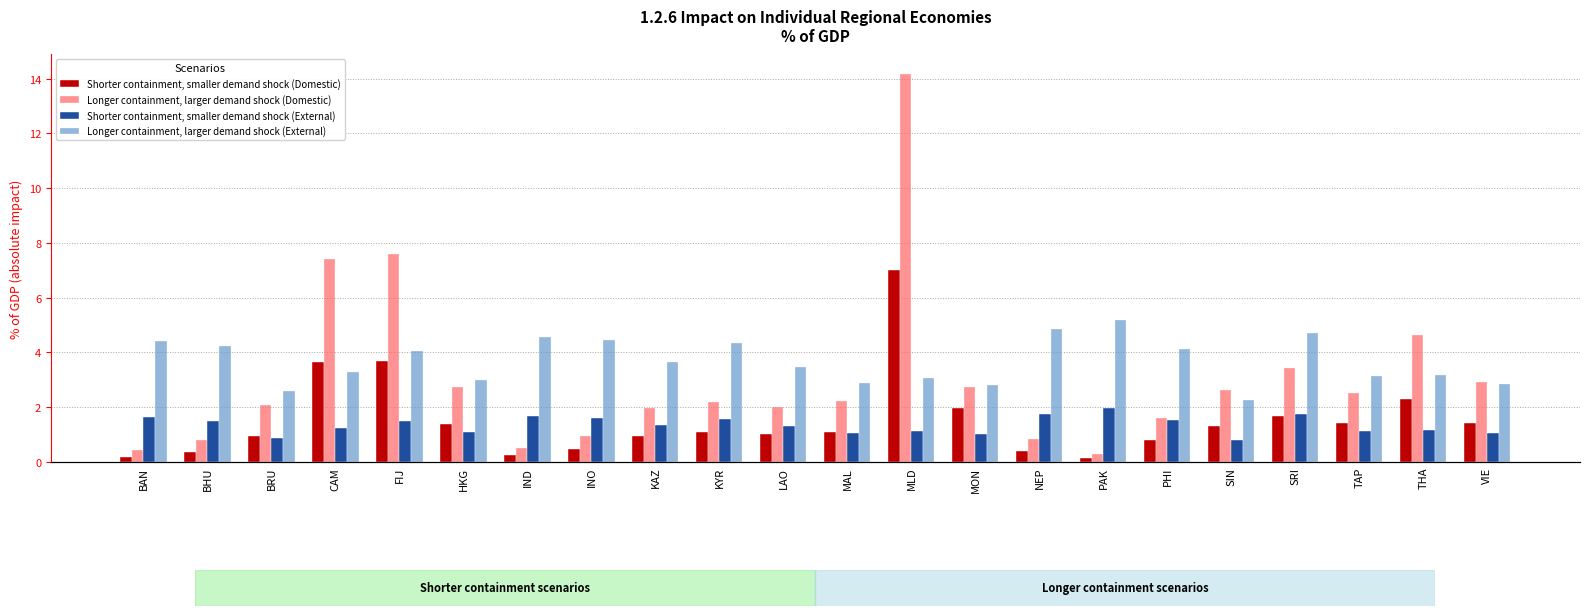

How many values in the Shorter containment, smaller demand shock (External) series are below 1?

2